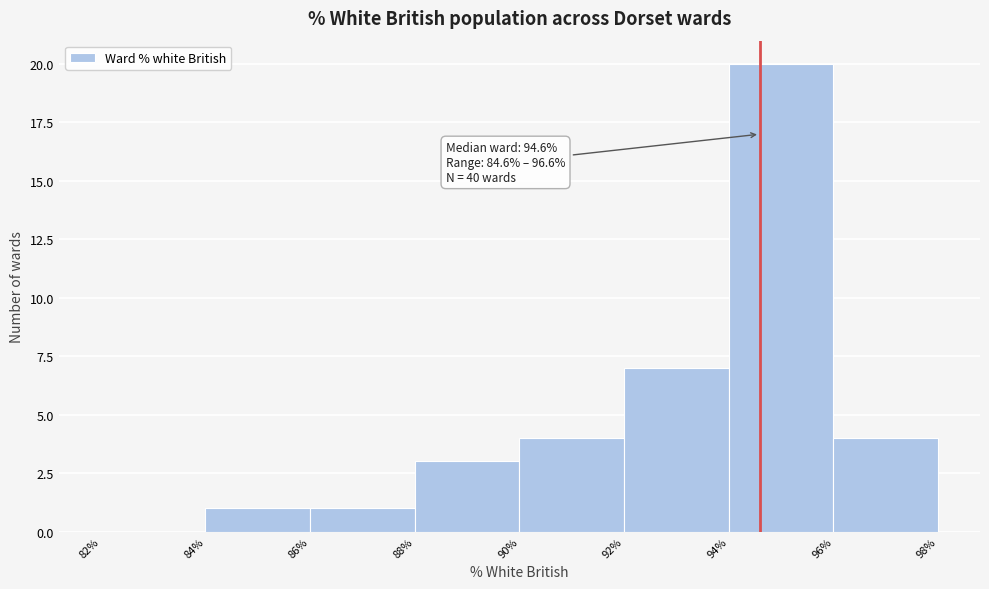

Which range on the x-axis has the tallest bar?

94% to 96%